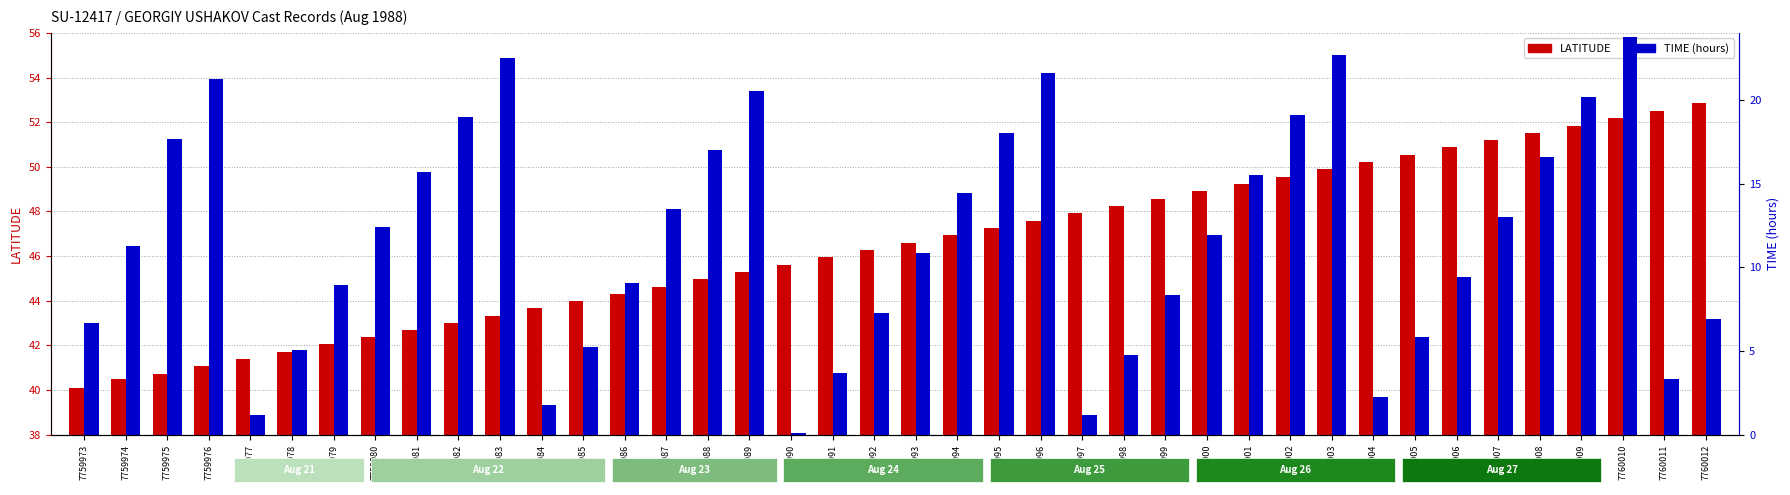

What is the approximate value of TIME (hours) at 7760008?

16.6